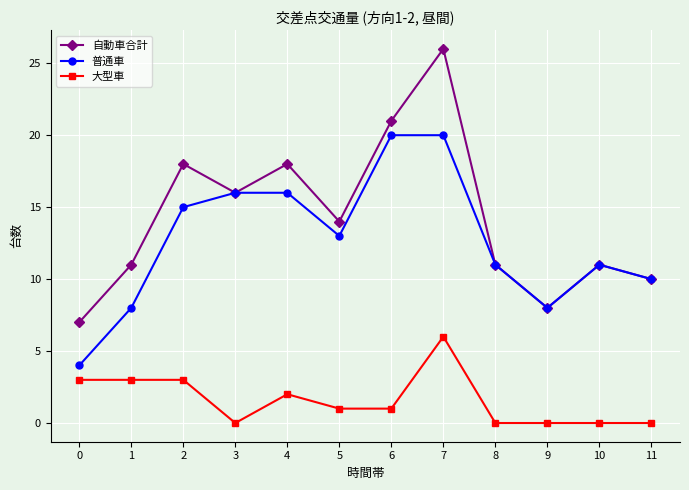

What is the sum of the 自動車合計 values at 0 and 7?

33